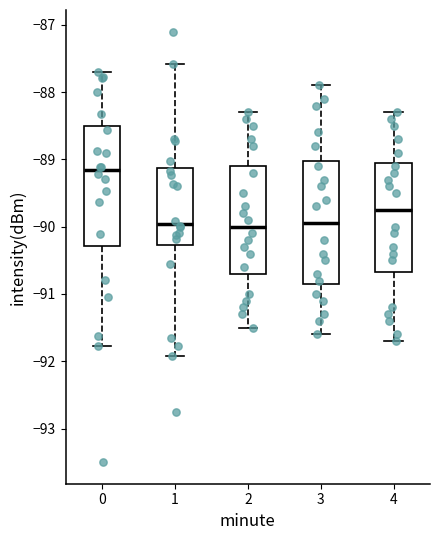

Reading left to right, transcribe this box plot: for each box, give where its median line is, the range the box spans, and where its two whiskers end, as read against the y-axis. The values are not printed on the chart, so give them approximately, as read against the axis.

0: median -89.2, box -90.3 to -88.5, whiskers -91.8 to -87.7
1: median -90.0, box -90.3 to -89.1, whiskers -91.9 to -87.6
2: median -90.0, box -90.7 to -89.1, whiskers -91.5 to -88.3
3: median -89.9, box -90.8 to -89.0, whiskers -91.6 to -87.9
4: median -89.7, box -90.7 to -89.0, whiskers -91.7 to -88.3